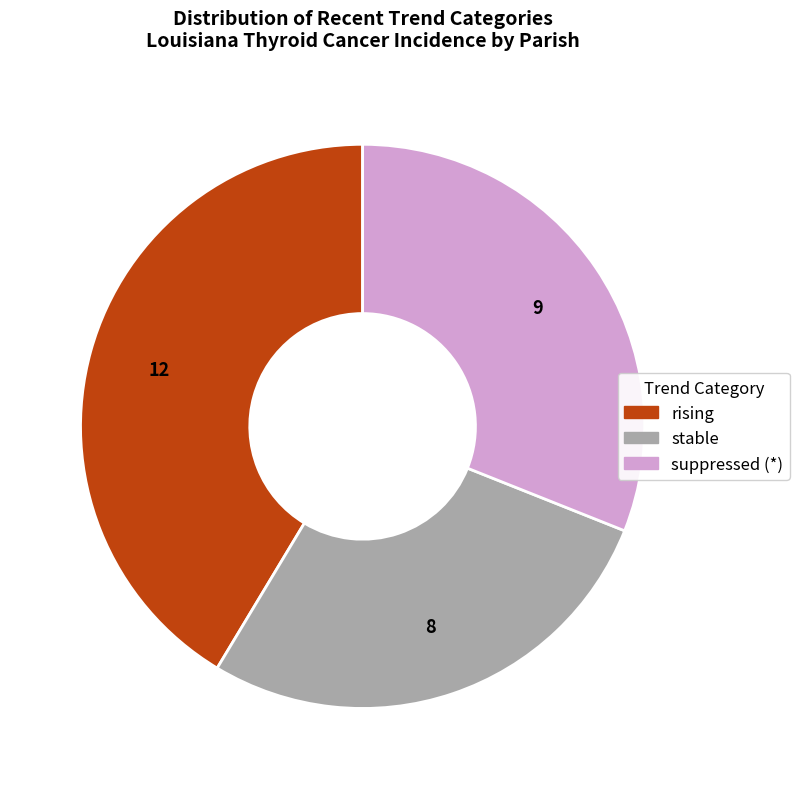

Is there a majority slice in this chart?

No